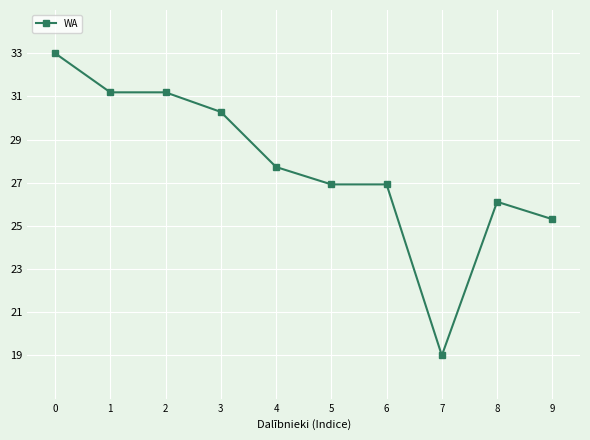

What is the sum of the values at 9 and 4?

53.0